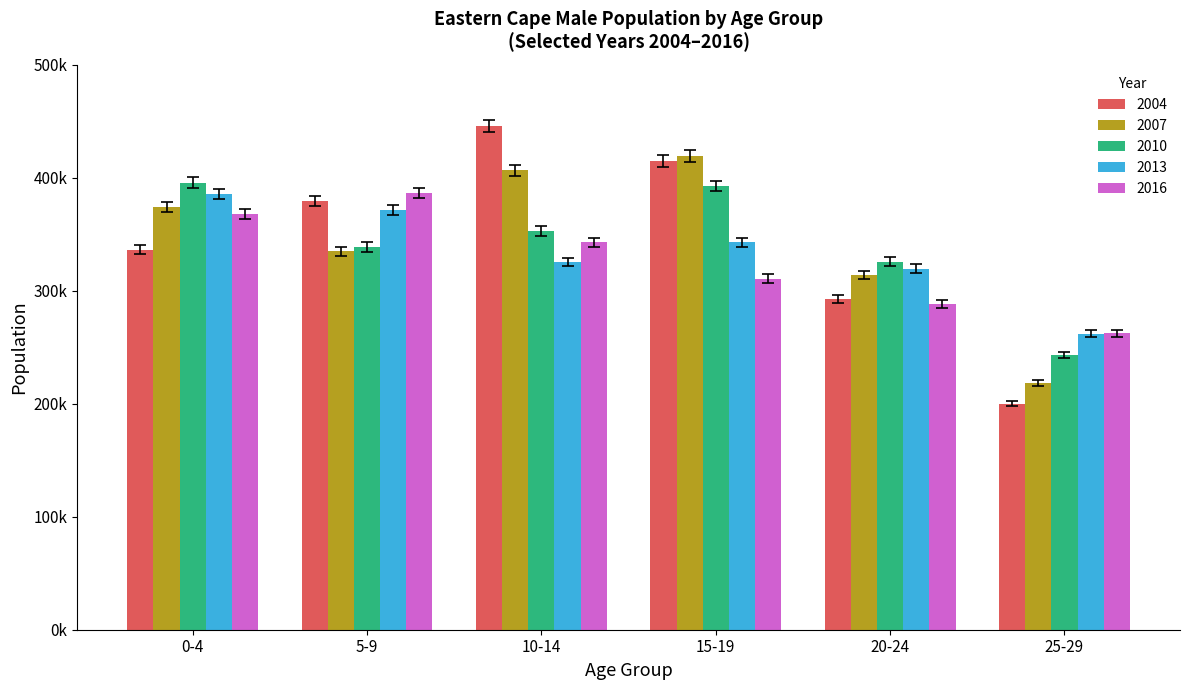

What is the label of the 2nd bar from the left?

5-9